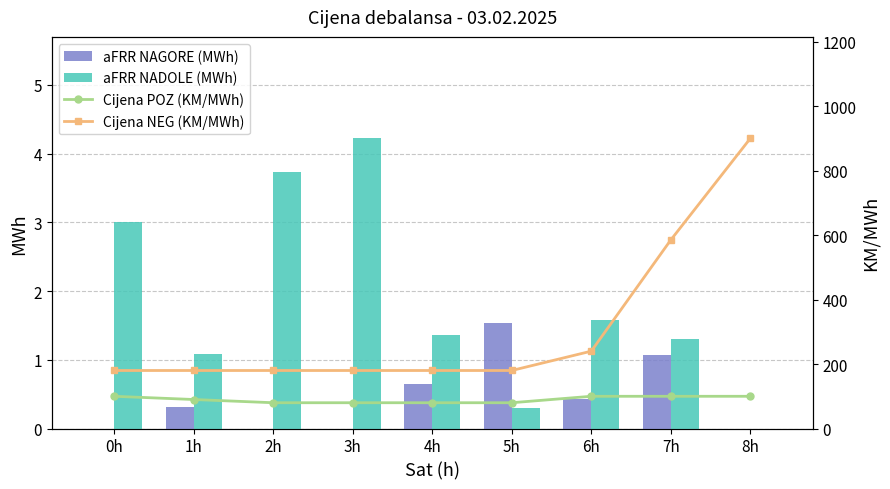

What are all the series names shown in the legend?

aFRR NAGORE (MWh), aFRR NADOLE (MWh), Cijena POZ (KM/MWh), Cijena NEG (KM/MWh)